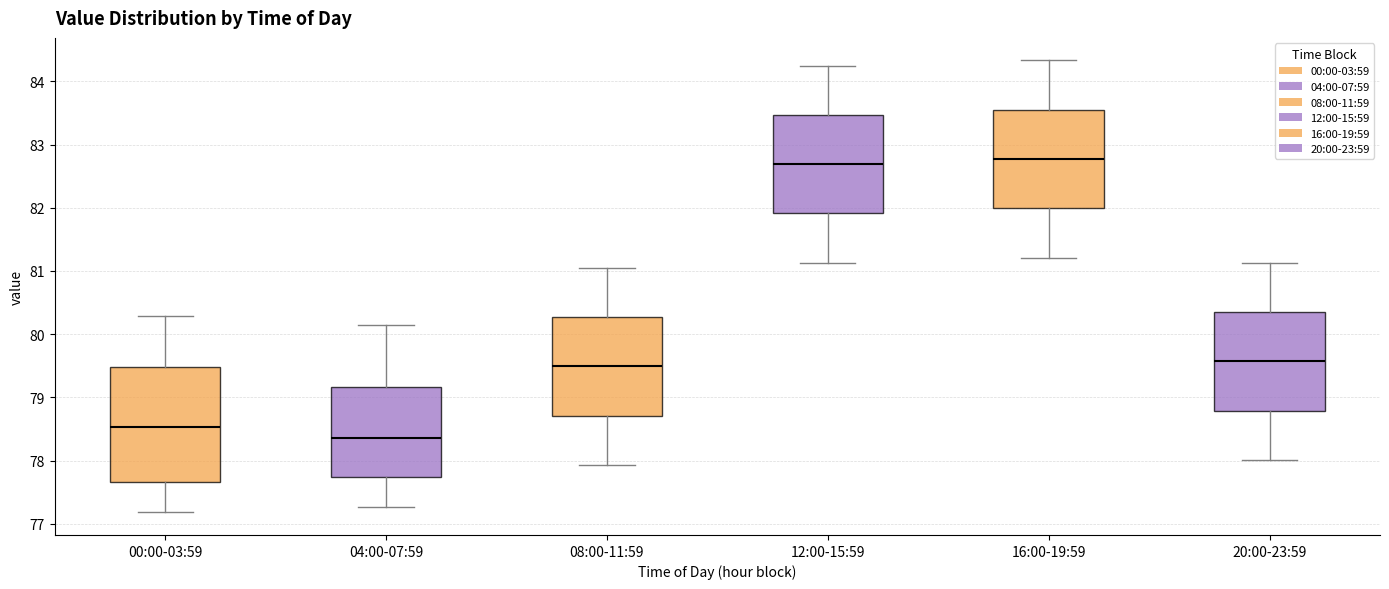

Reading left to right, read every box against the y-axis: the position of its median line, the range the box covers, and the ends of its whiskers. The values are not printed on the chart, so give them approximately, as read against the axis.

00:00-03:59: median 78.5, box 77.7 to 79.5, whiskers 77.2 to 80.3
04:00-07:59: median 78.4, box 77.7 to 79.2, whiskers 77.3 to 80.2
08:00-11:59: median 79.5, box 78.7 to 80.3, whiskers 77.9 to 81.1
12:00-15:59: median 82.7, box 81.9 to 83.5, whiskers 81.1 to 84.3
16:00-19:59: median 82.8, box 82.0 to 83.6, whiskers 81.2 to 84.3
20:00-23:59: median 79.6, box 78.8 to 80.4, whiskers 78.0 to 81.1